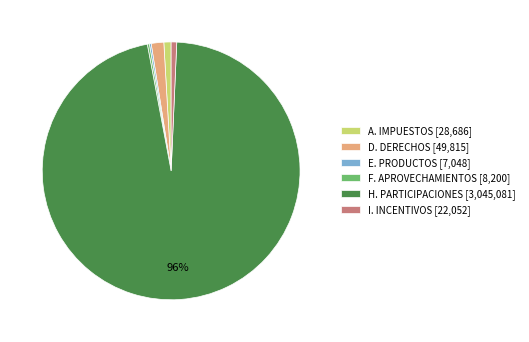

To the nearest percent, what percentage of the pie is A. IMPUESTOS?

1%